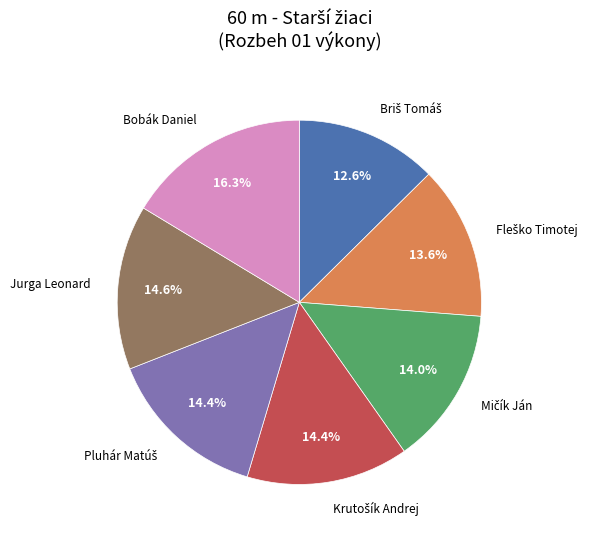

Count the number of slices in the pie.

7